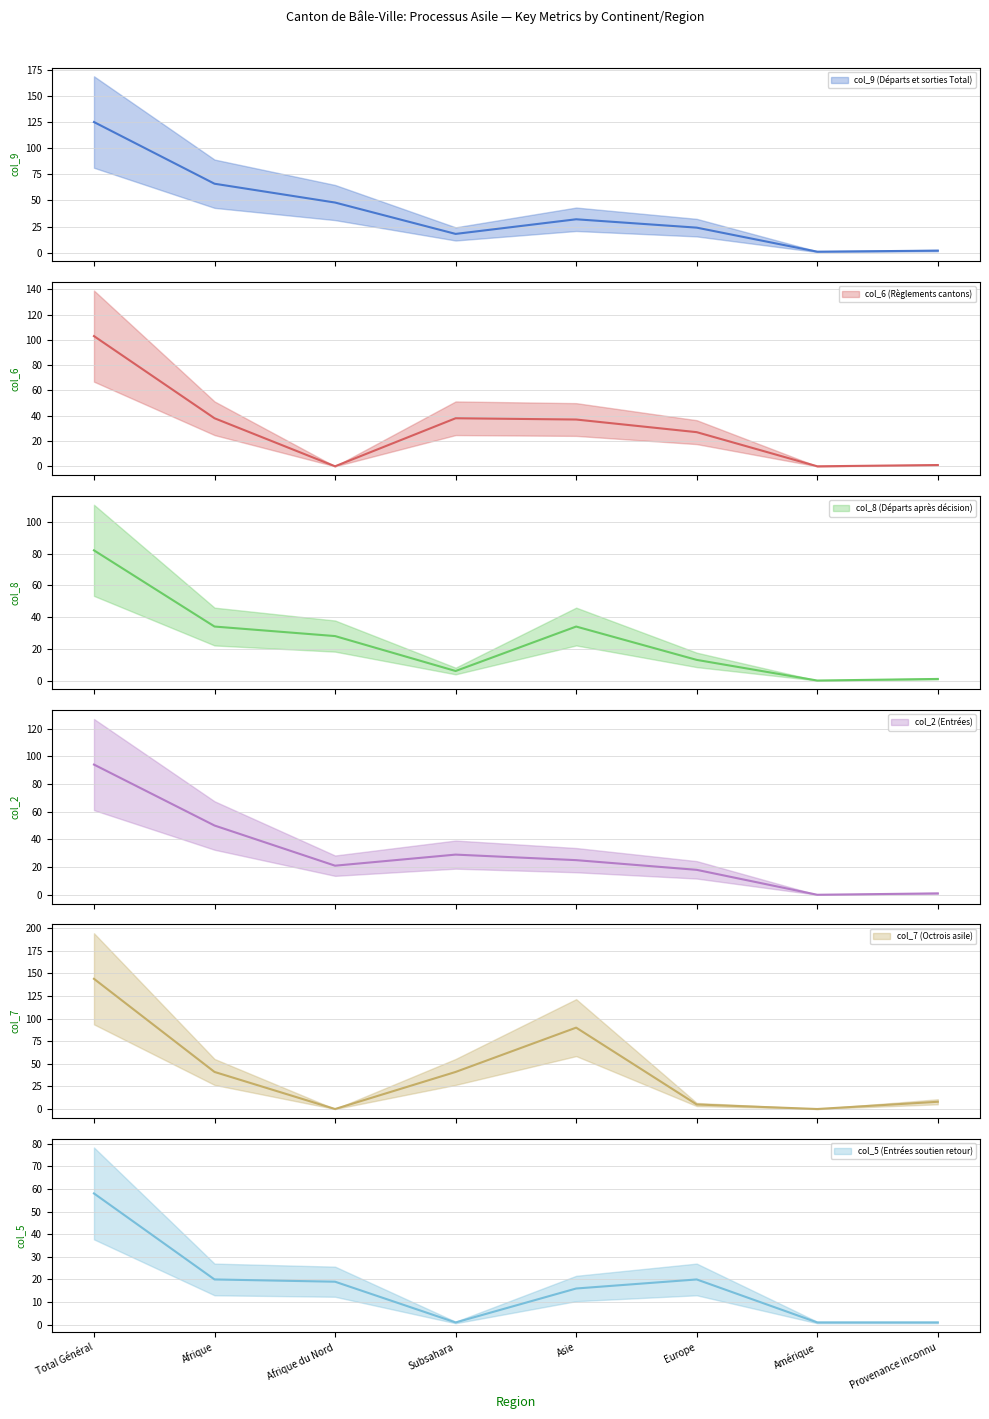

At which category does col_9 (Départs et sorties Total) (mean) reach its first local peak?

Asie